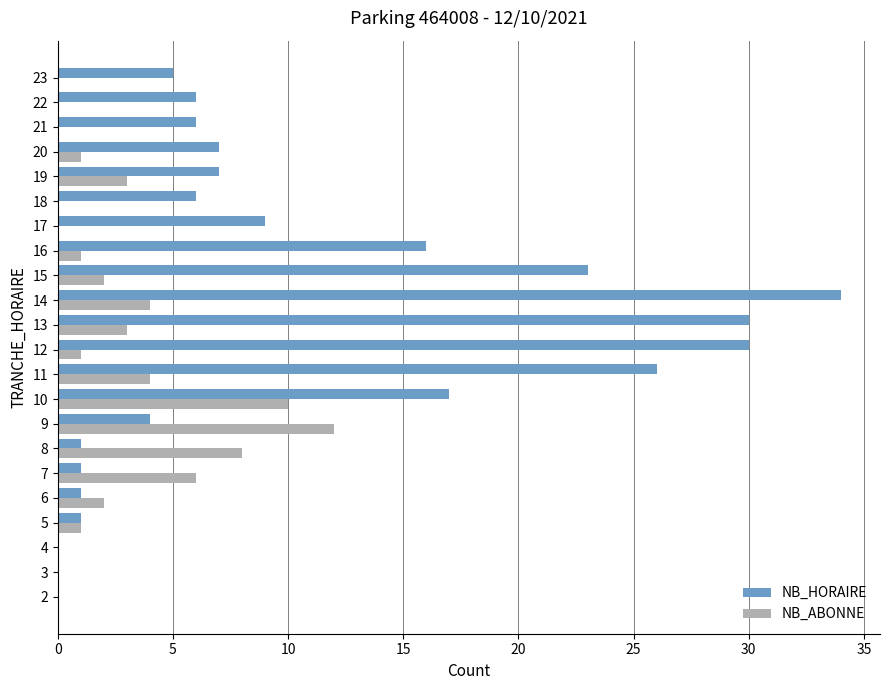

True or false: NB_HORAIRE has a value of 7 at 19.

True